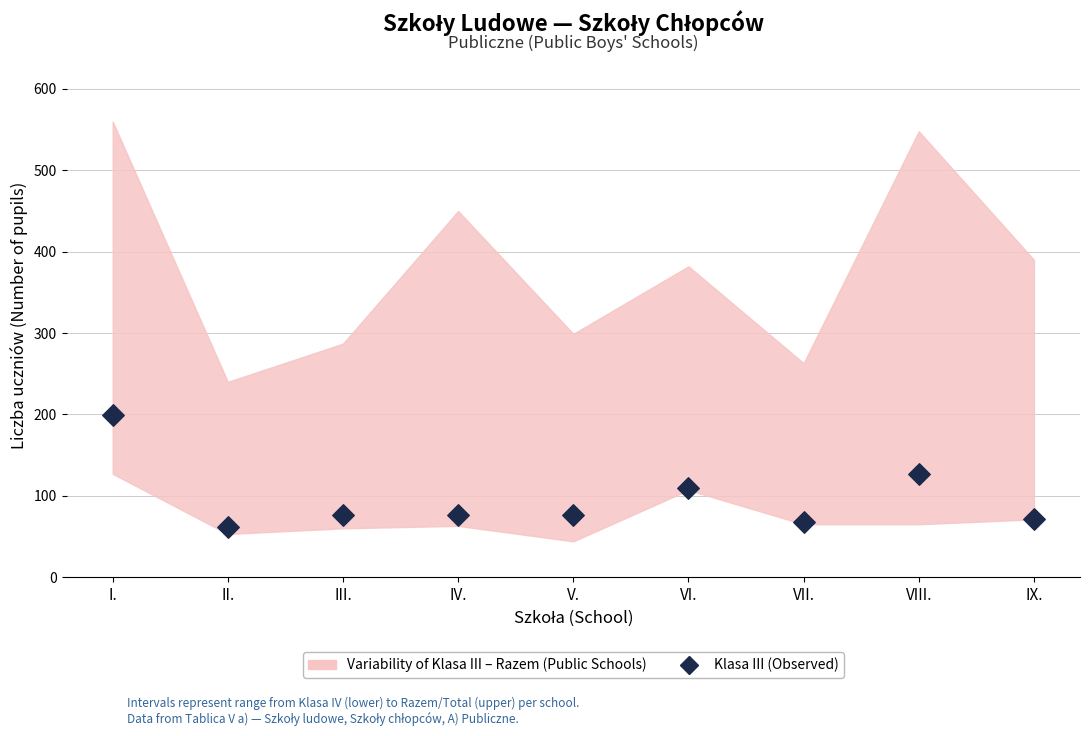

What is the average Y value?

96